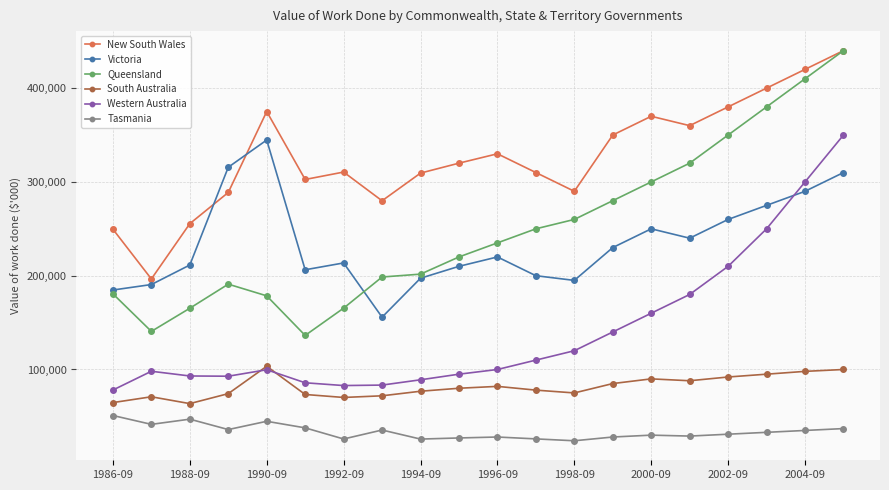

Which series has the largest total across all categories?

New South Wales